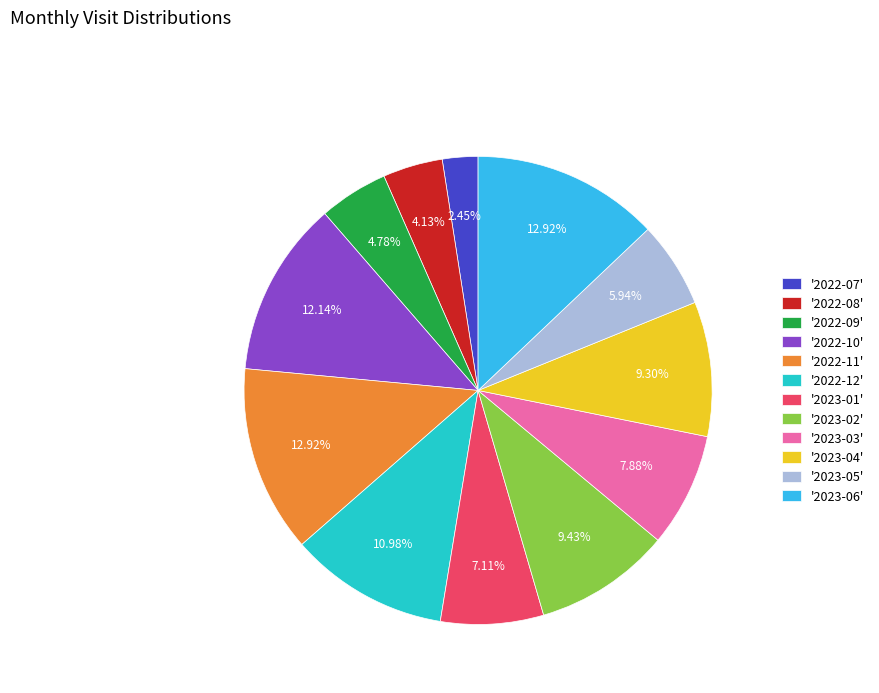

What is the ratio of the value at '2022-08' to the value at '2022-12'?

0.4